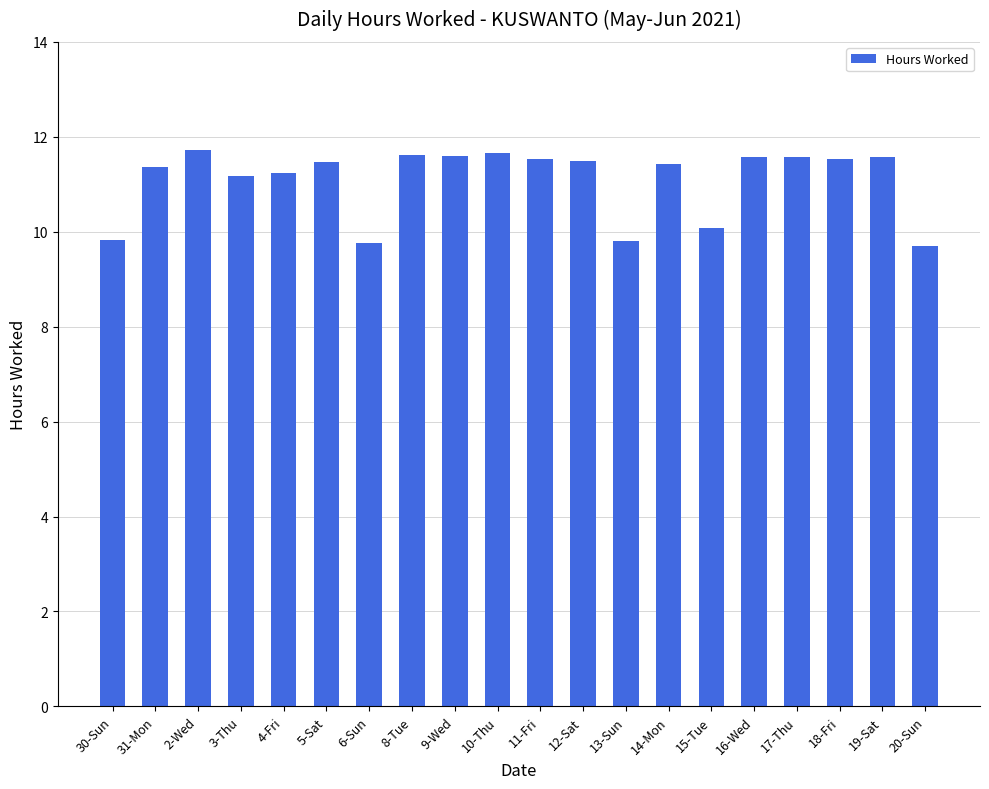

What is the sum of all values?

221.7